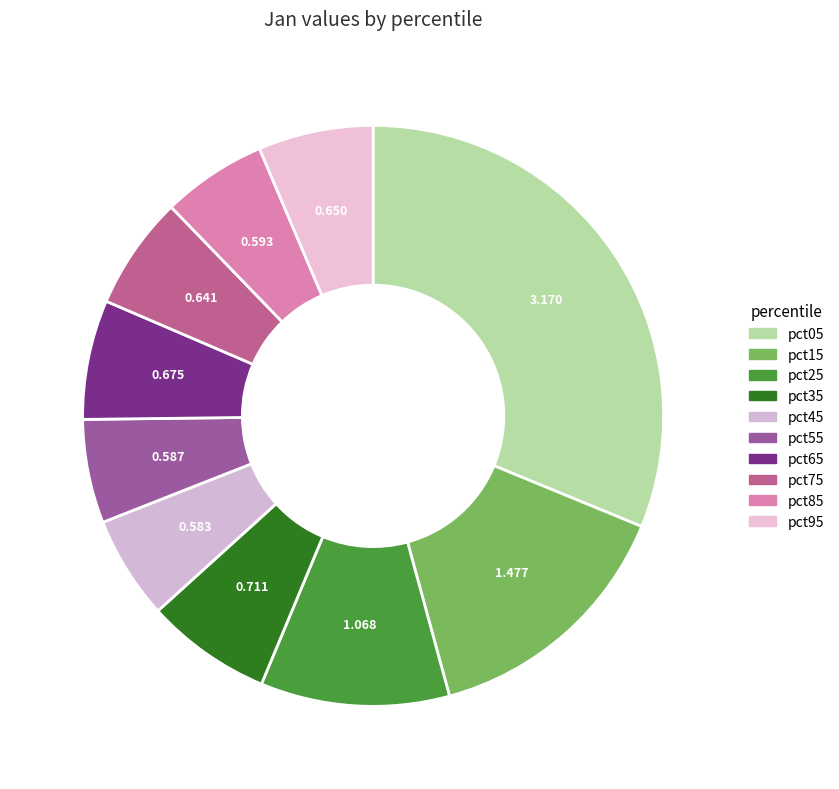

To the nearest percent, what is the difference between the pct65 and pct05 slice percentages?

25%